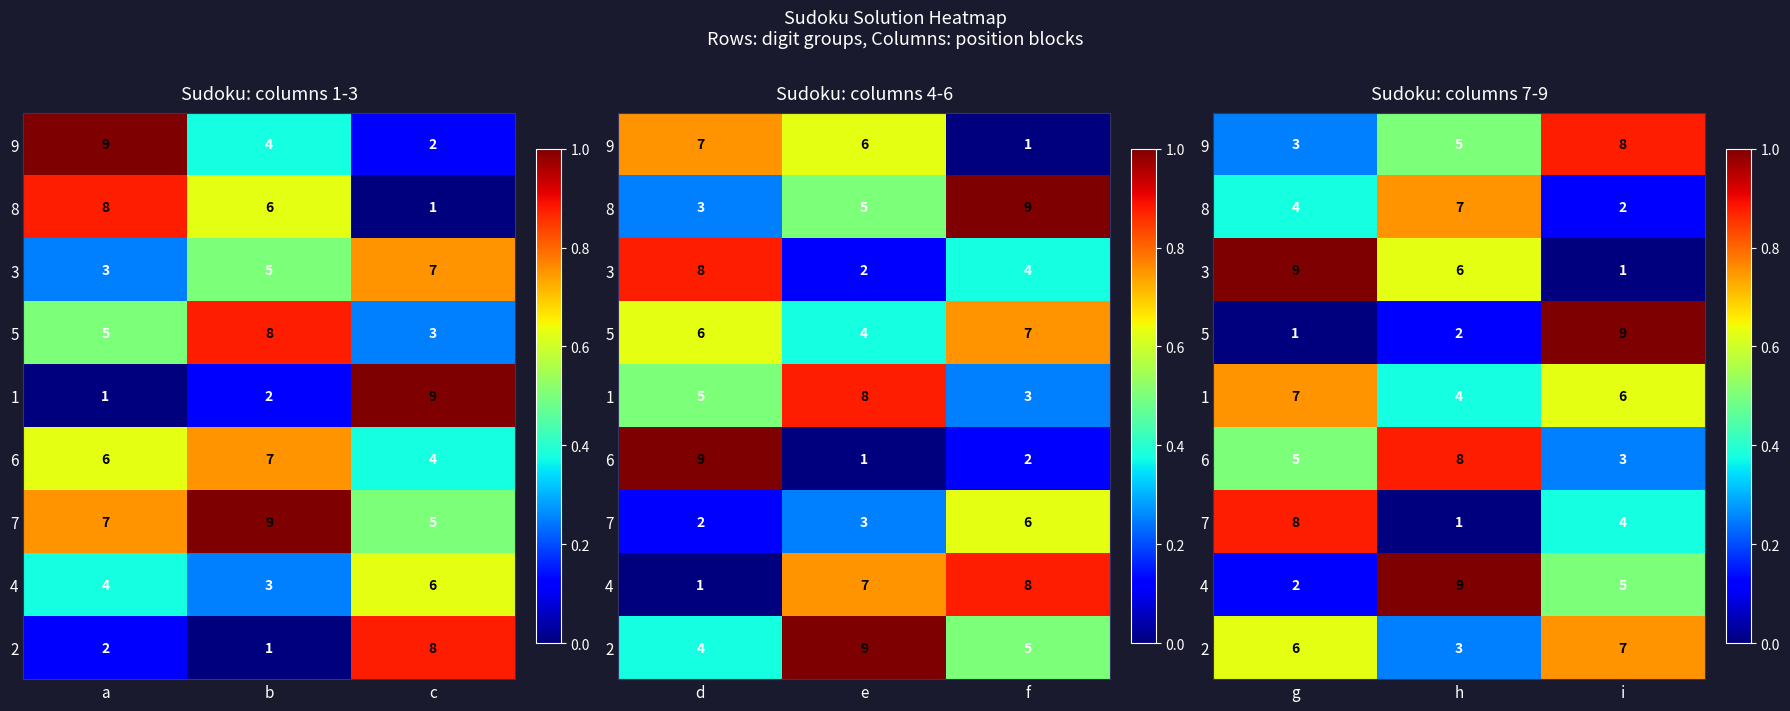

Which series has the largest range (max minus min)?

3